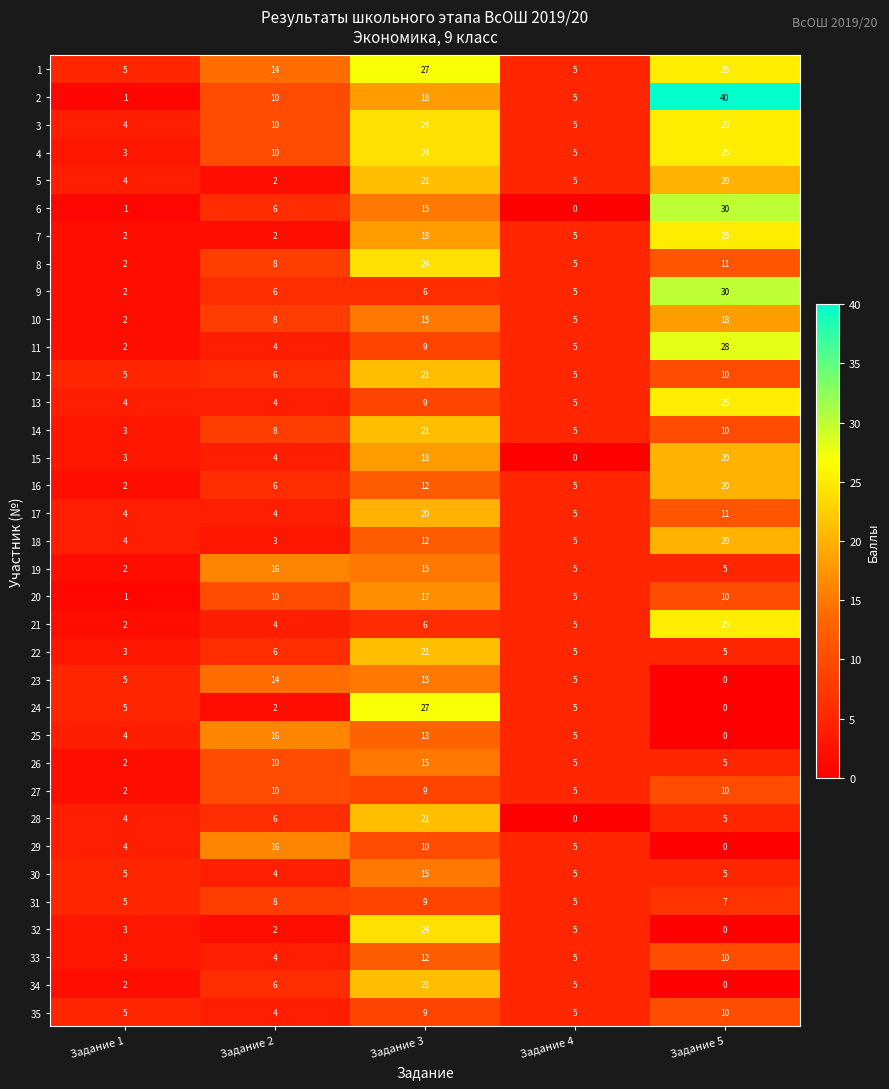

The 1 series shows 25 at Задание 5. True or false?

True